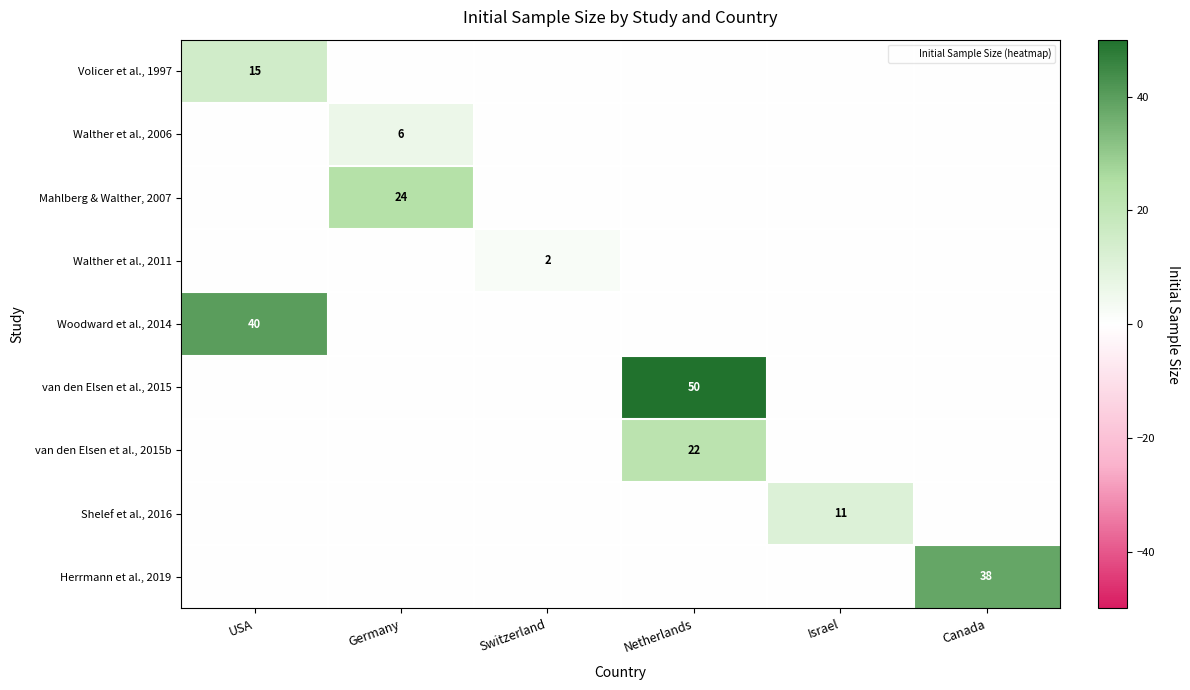

At how many categories does at least one series exceed 0?

6